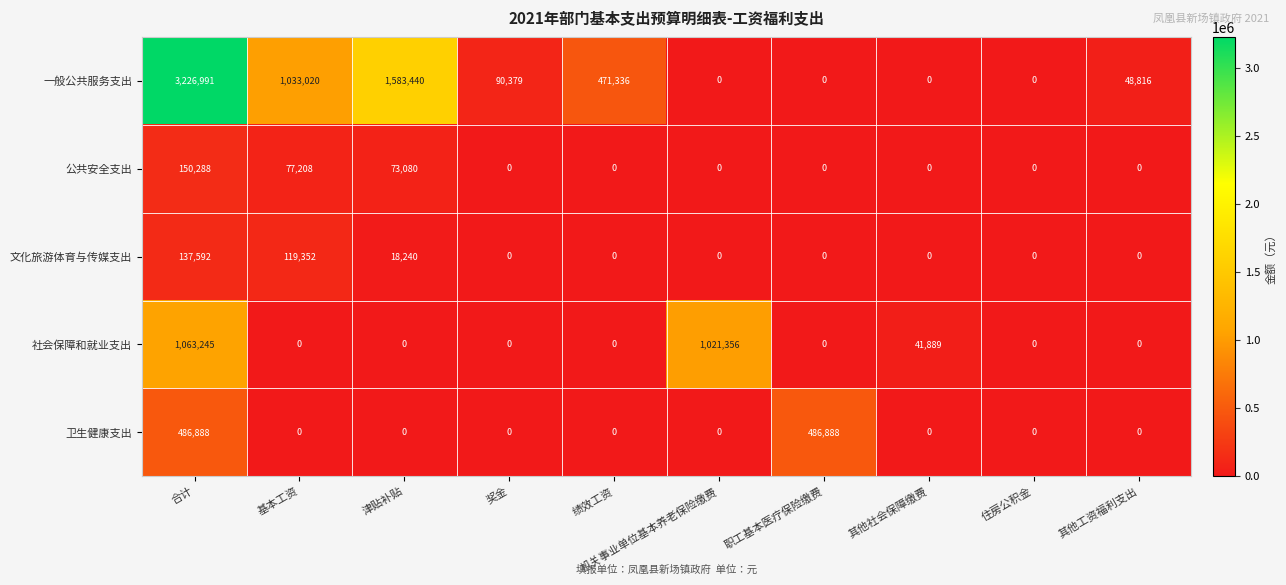

At which label does 公共安全支出 reach its peak?

合计